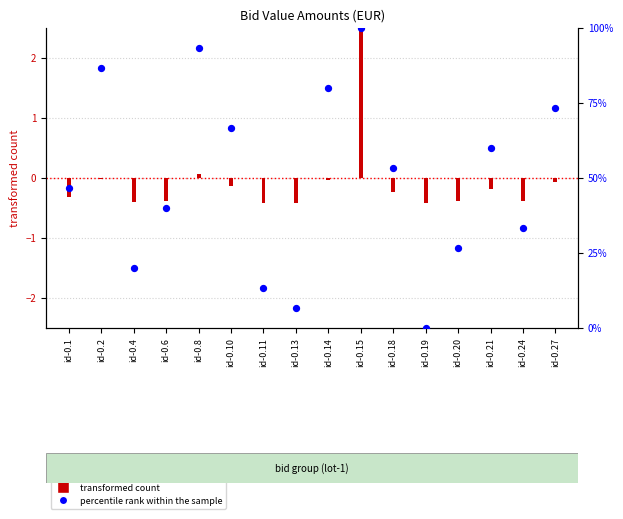

Between id-0.14 and id-0.10, which is larger?

id-0.14